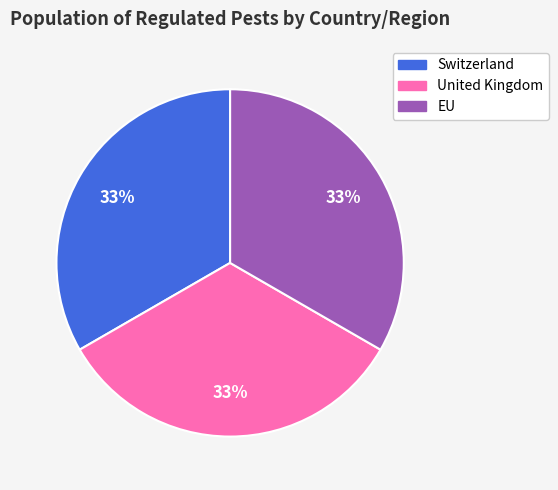

How many slices are in this pie chart?

3